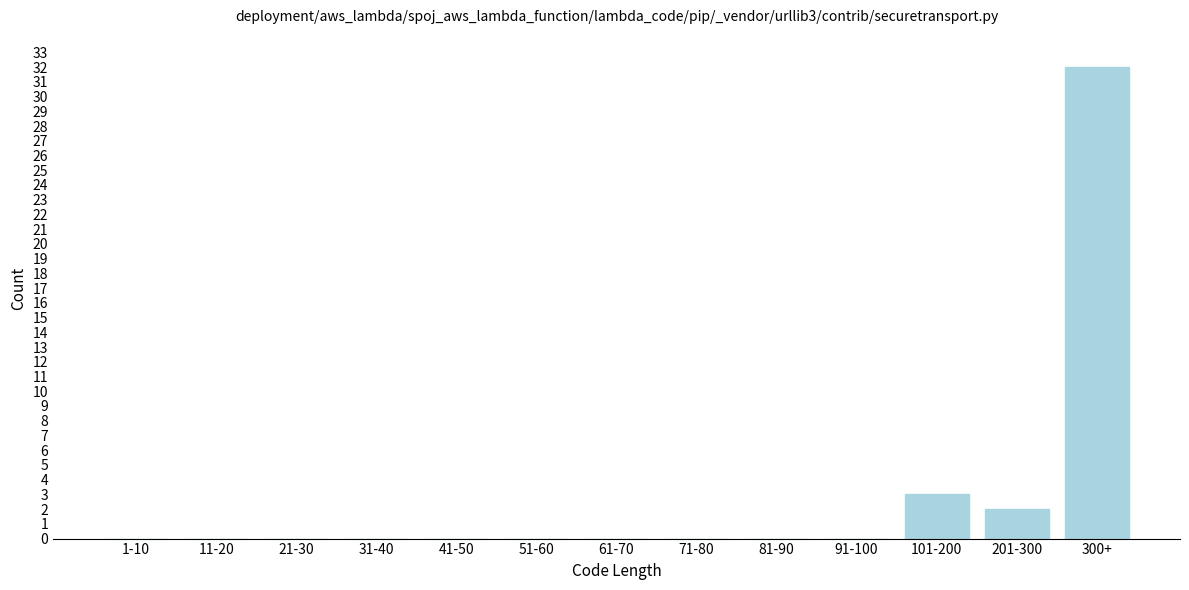

Reading right to left, transcribe all the data shown in this chart.

300+=32	201-300=2	101-200=3	91-100=0	81-90=0	71-80=0	61-70=0	51-60=0	41-50=0	31-40=0	21-30=0	11-20=0	1-10=0